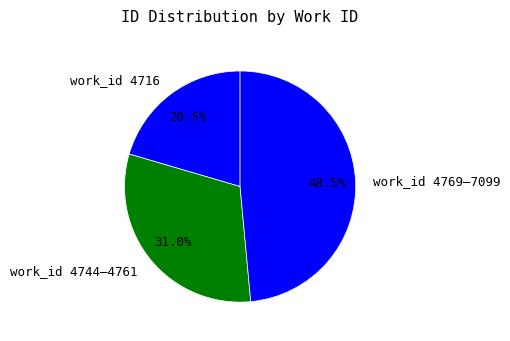

Does work_id 4716 represent more than half of the total?

No